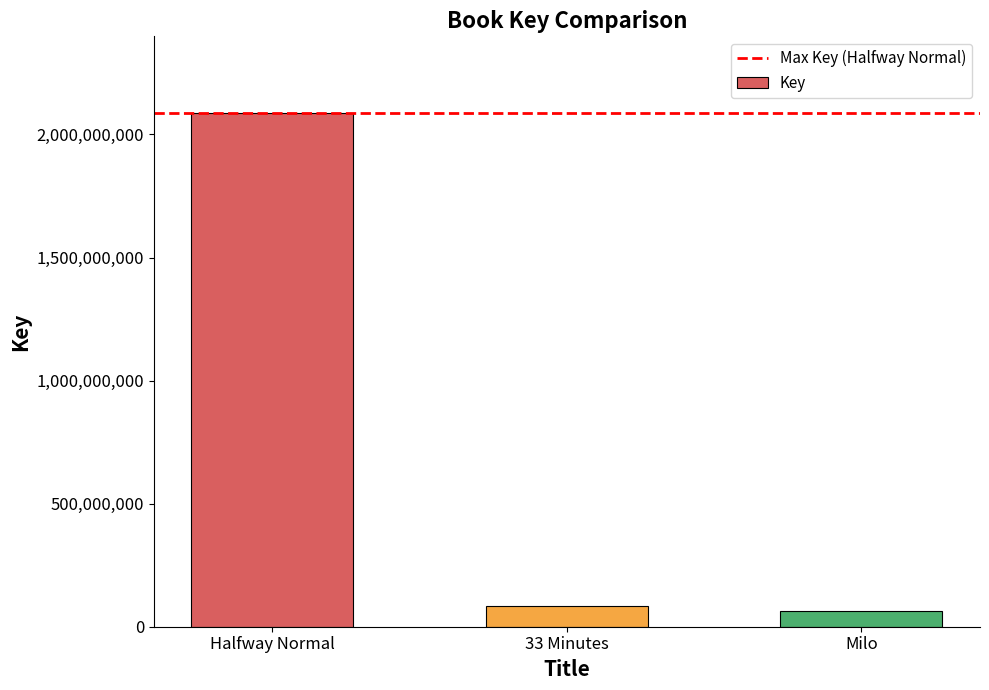

How many data points are less than 86009005?

1